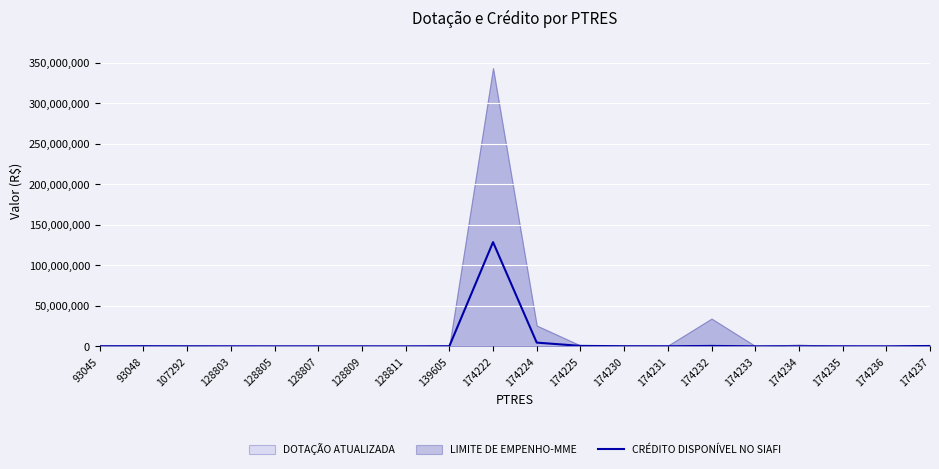

True or false: the data shows 134484.0 at 174230.

True